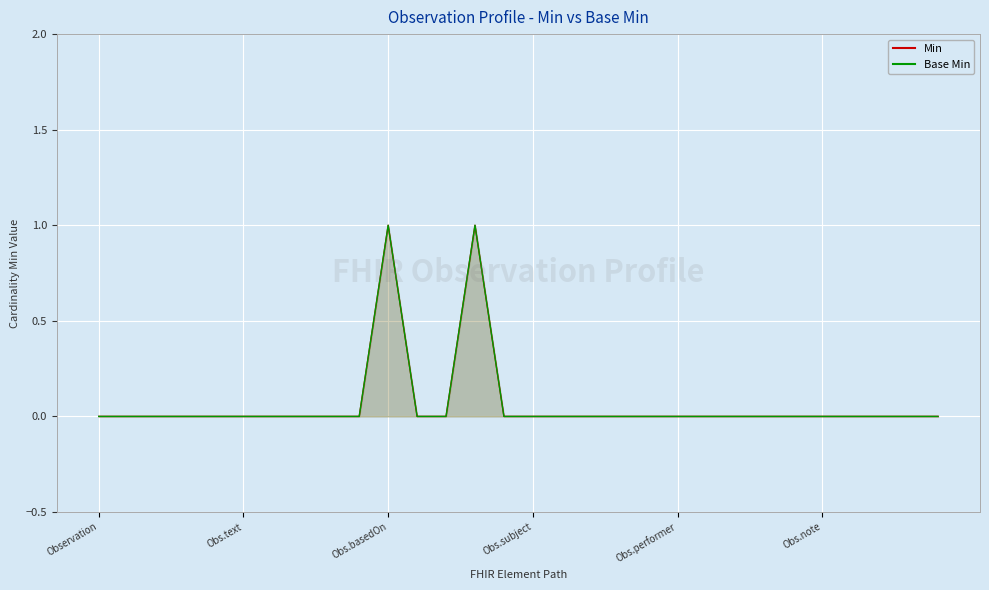

Reading left to right, what are all the values shown in this chart?

Min: 0	0	0	0	0	0	0	0	0	0	1	0	0	1	0	0	0	0	0	0	0	0	0	0	0	0	0	0	0	0
Base Min: 0	0	0	0	0	0	0	0	0	0	1	0	0	1	0	0	0	0	0	0	0	0	0	0	0	0	0	0	0	0